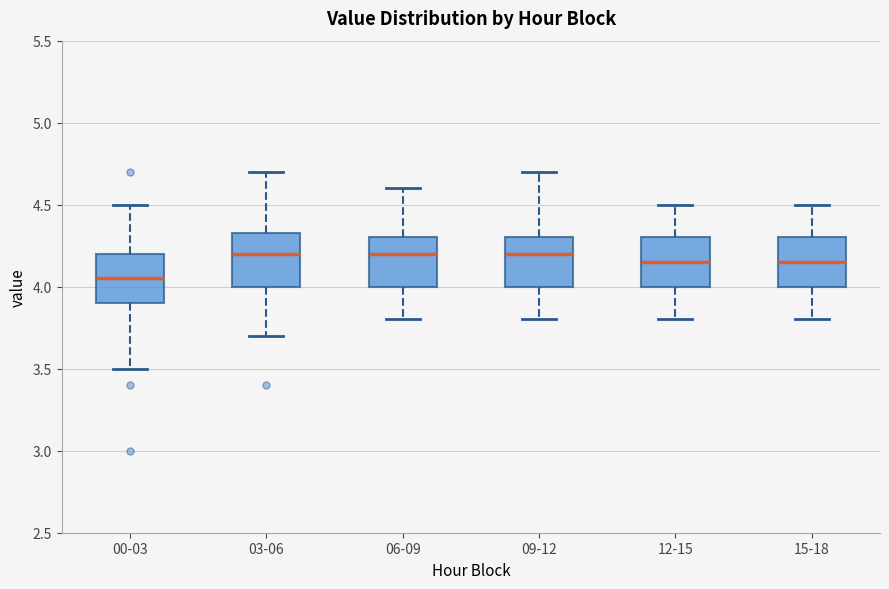

Where does the upper whisker of the box for 15-18 end on the y-axis? The values are not printed on the chart, so give them approximately, as read against the axis.

4.50